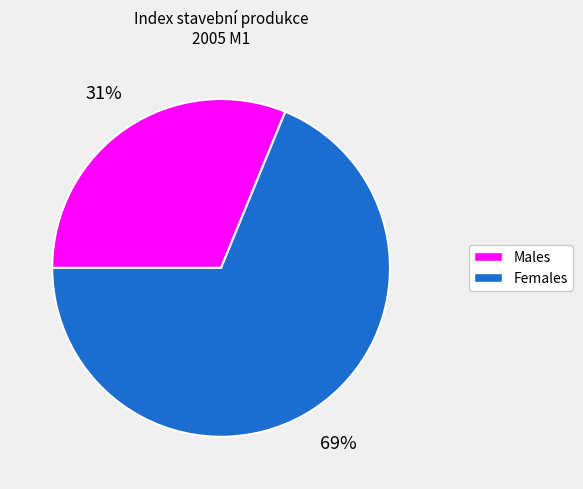

Is there a majority slice in this chart?

Yes